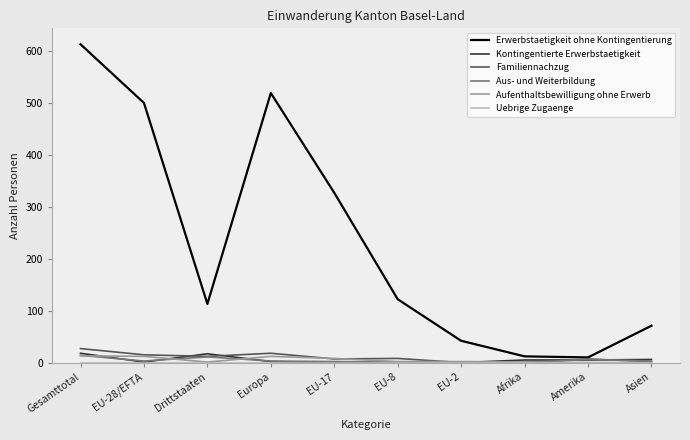

Count the number of categories in the chart.

10